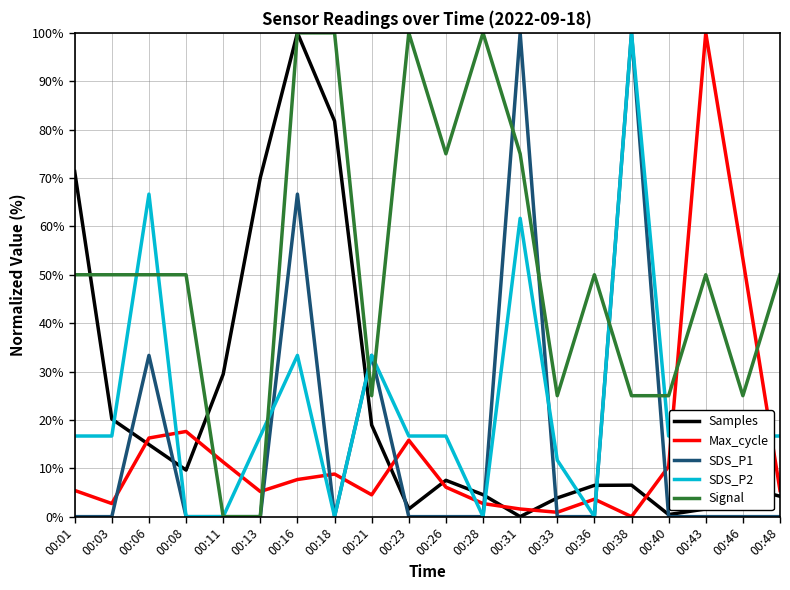

What is the difference between the maximum and minimum values in the SDS_P2 series?

100.0